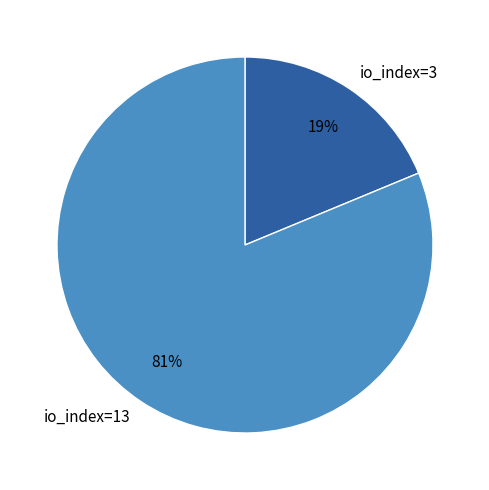

To the nearest percent, what portion does io_index=3 represent?

19%